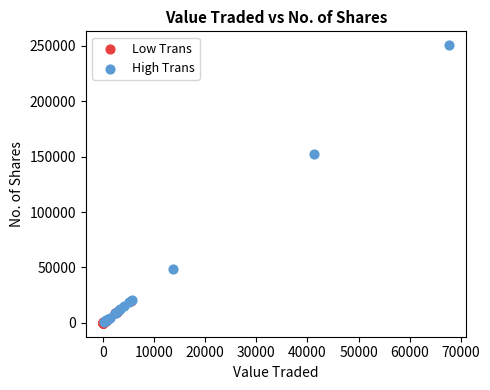

Which series contains the highest Y value?

High Trans